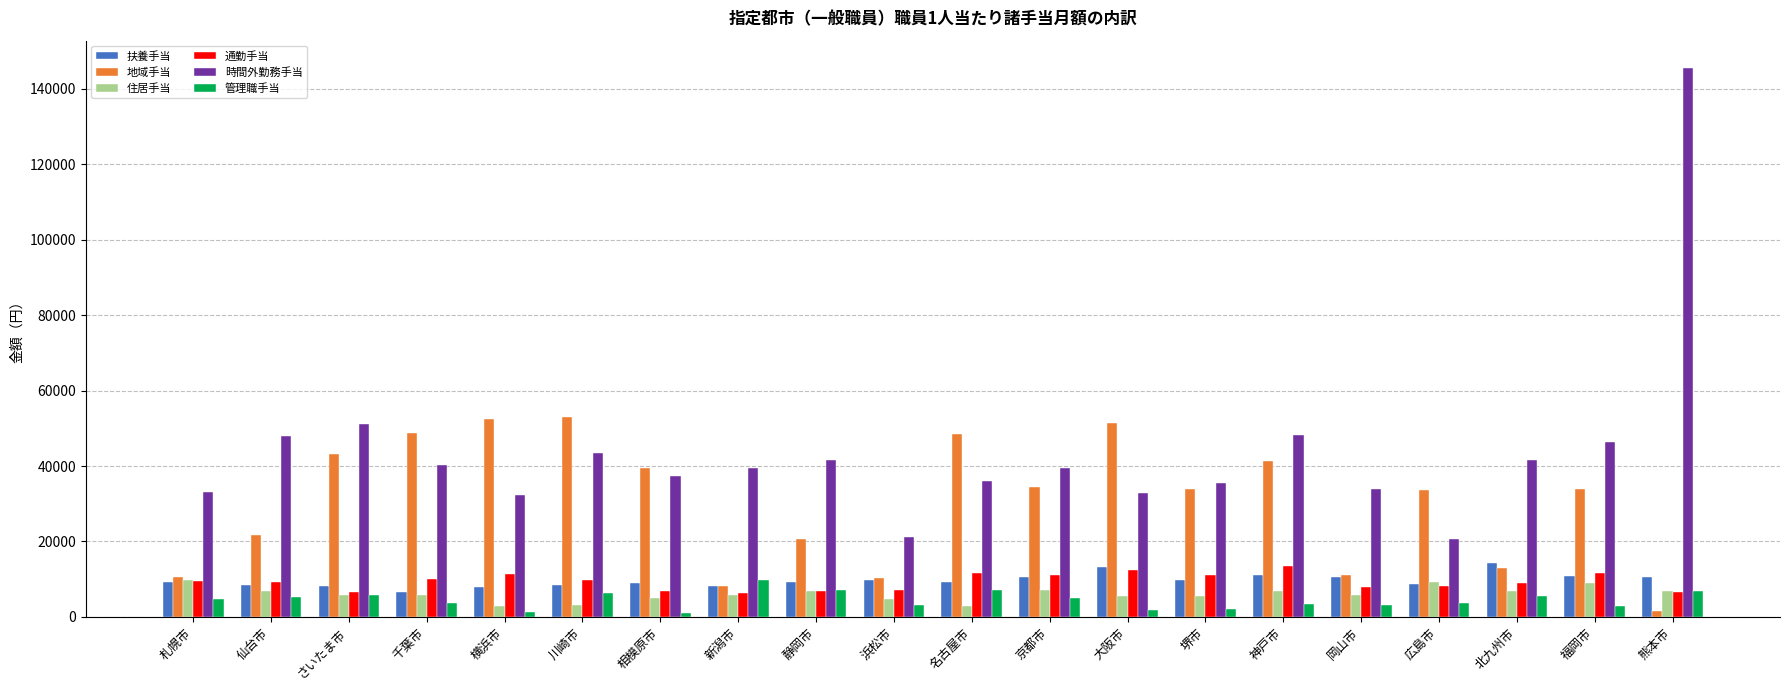

Which series has the widest spread of values?

時間外勤務手当